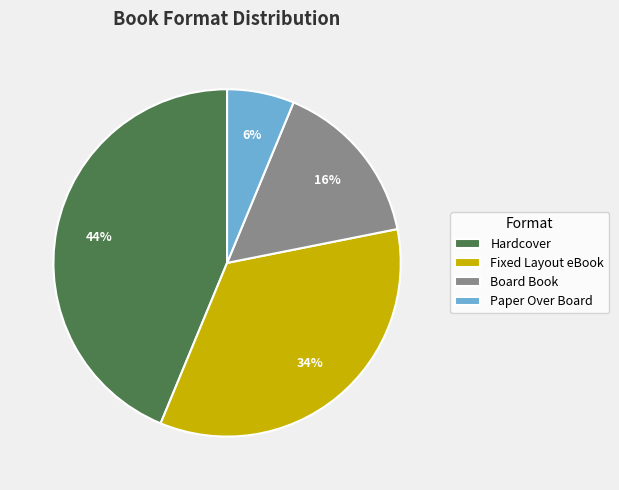

Does any single category account for the majority?

No